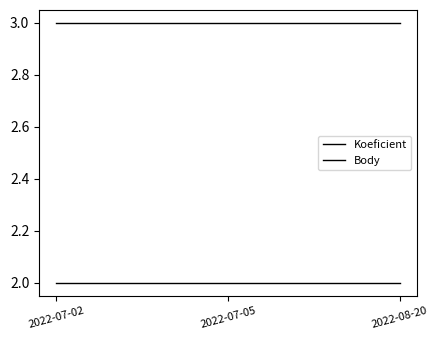

Which category has the lowest value in the Koeficient series?

2022-07-02